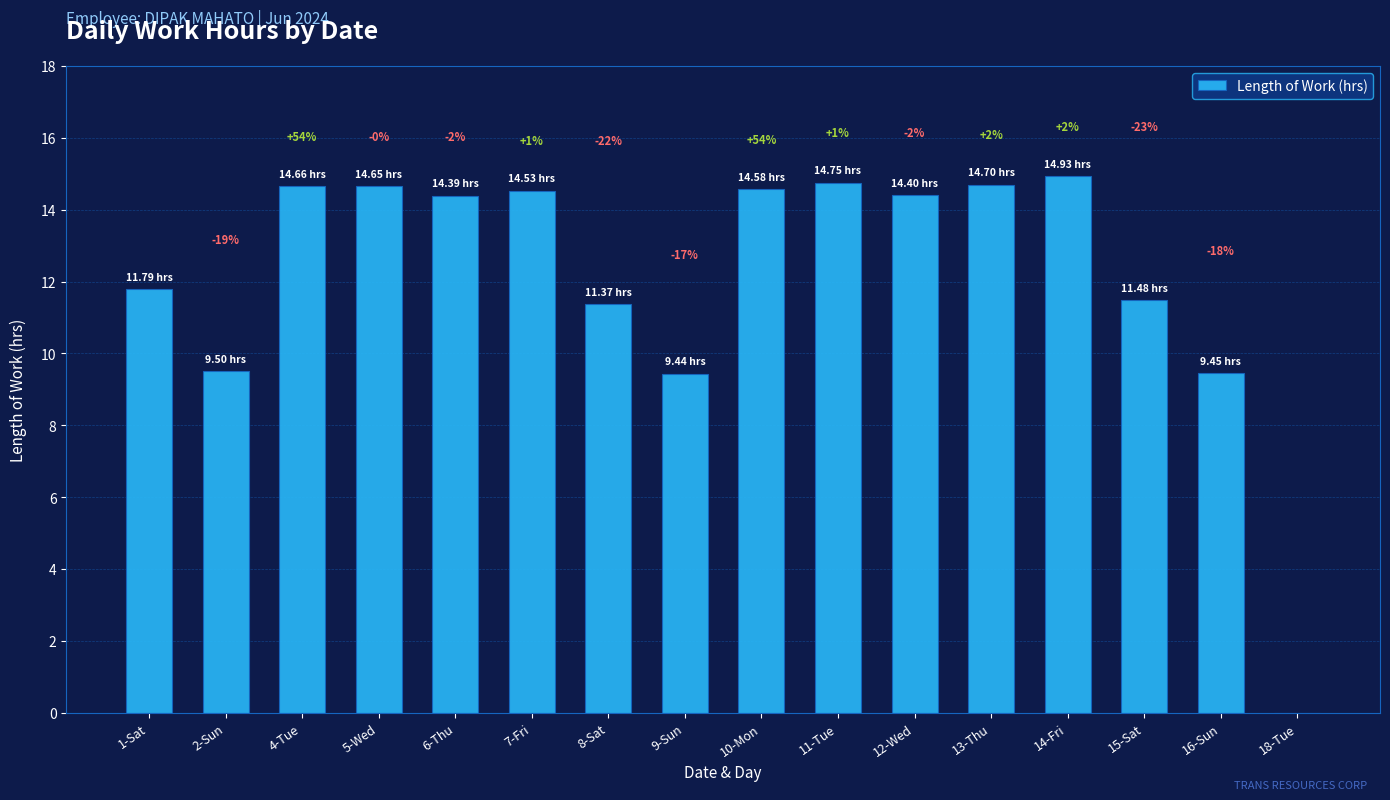

Between 15-Sat and 1-Sat, which is larger?

1-Sat